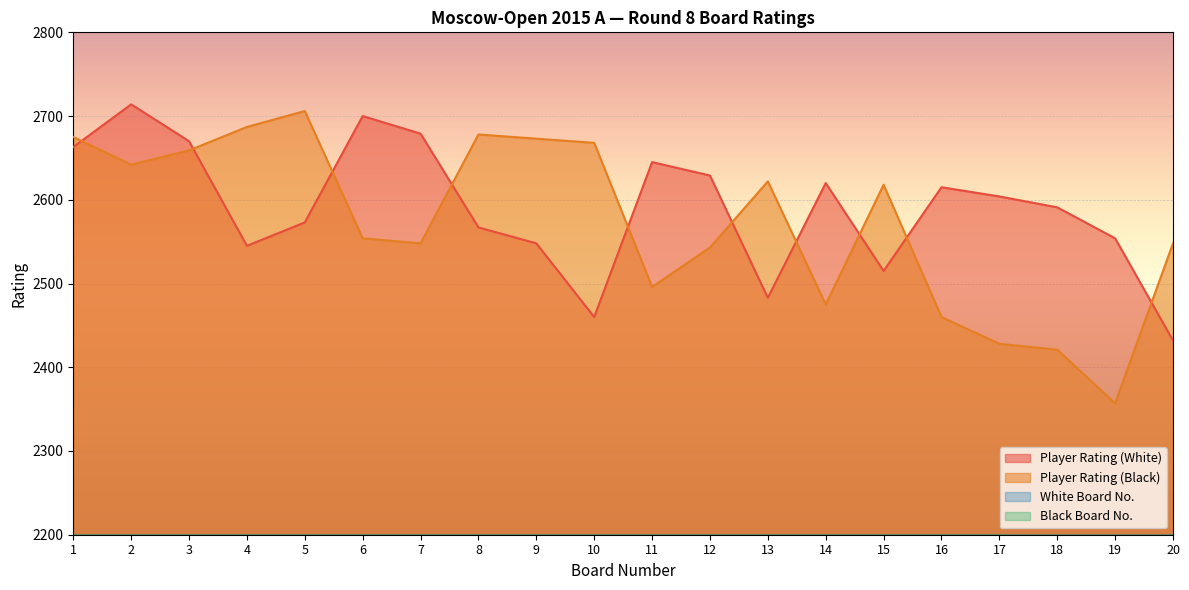

In Black Board No., how many points are higher than both neighbors (excluding endpoints)?

5